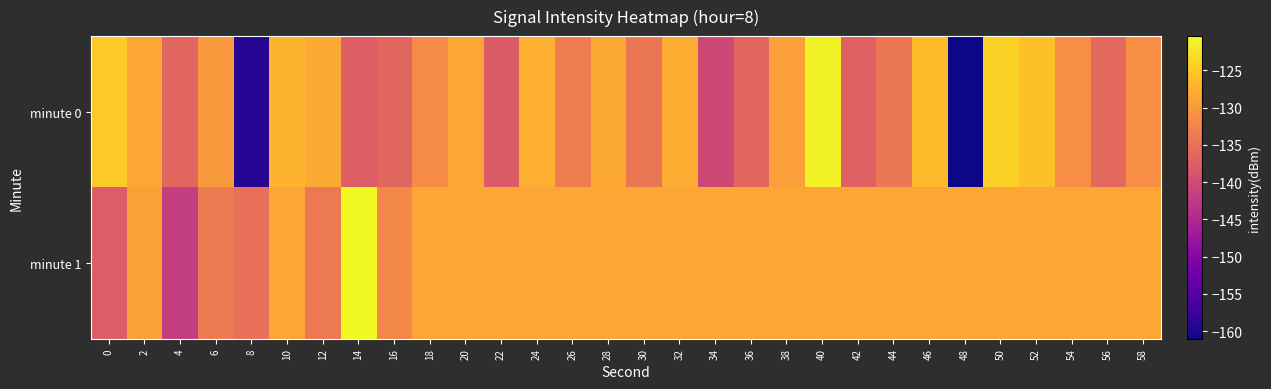

What is the greatest value displayed?

-120.4